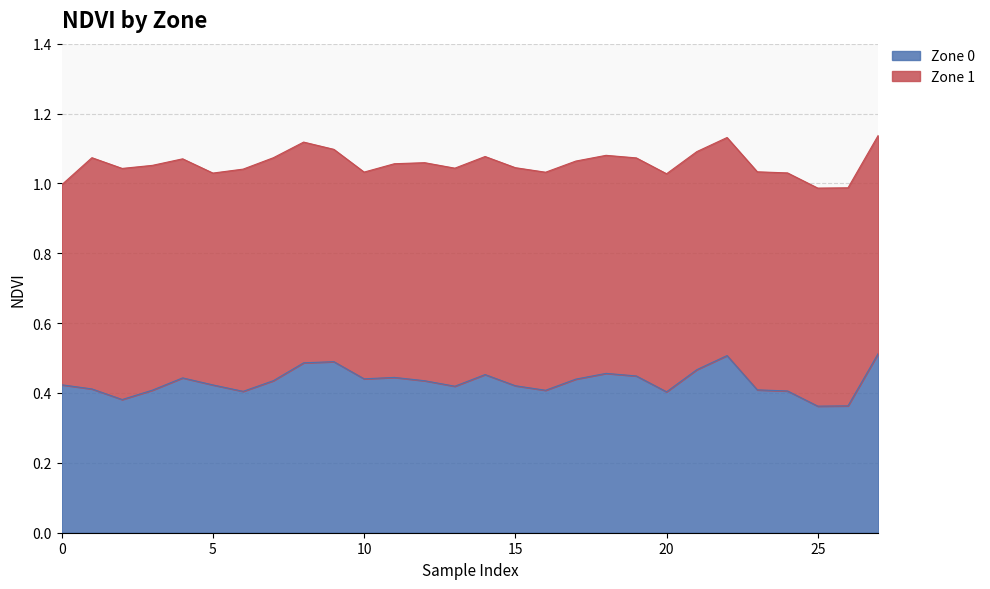

What is the value of the 4th point from the left?

0.4